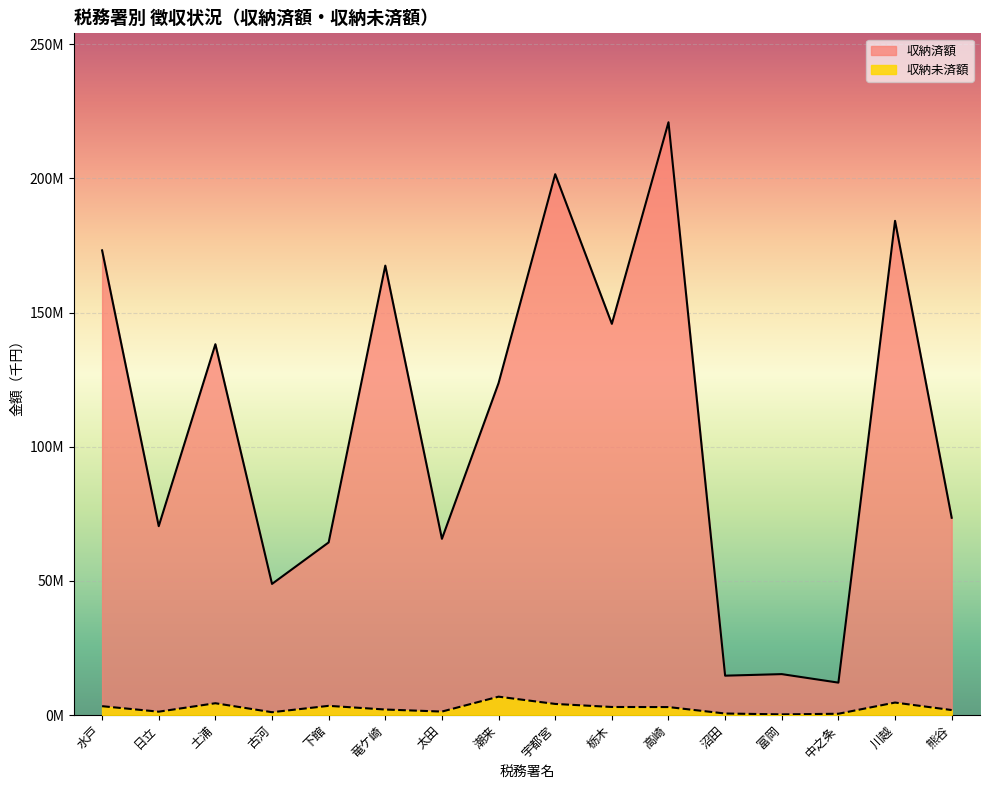

True or false: 収納未済額 and 収納済額 intersect in this chart.

False